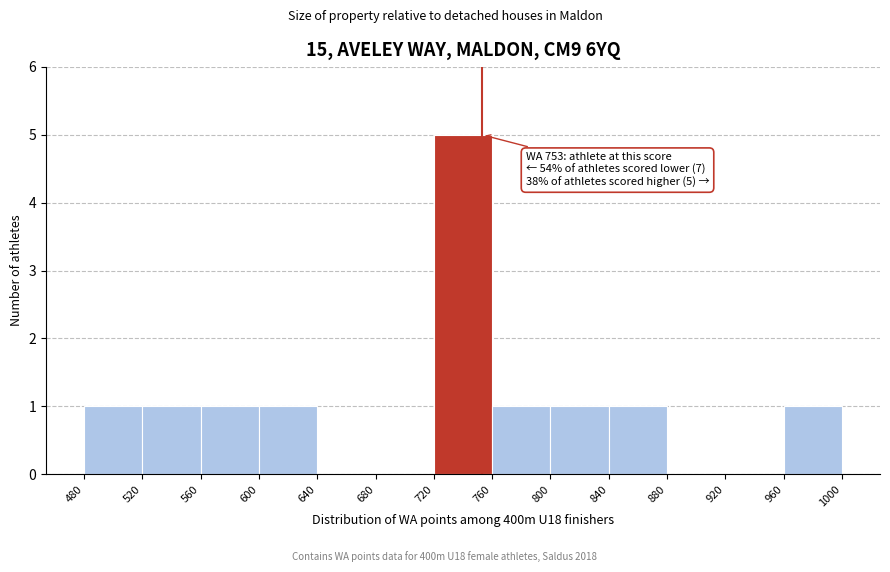

Which range on the x-axis has the tallest bar?

720 to 760